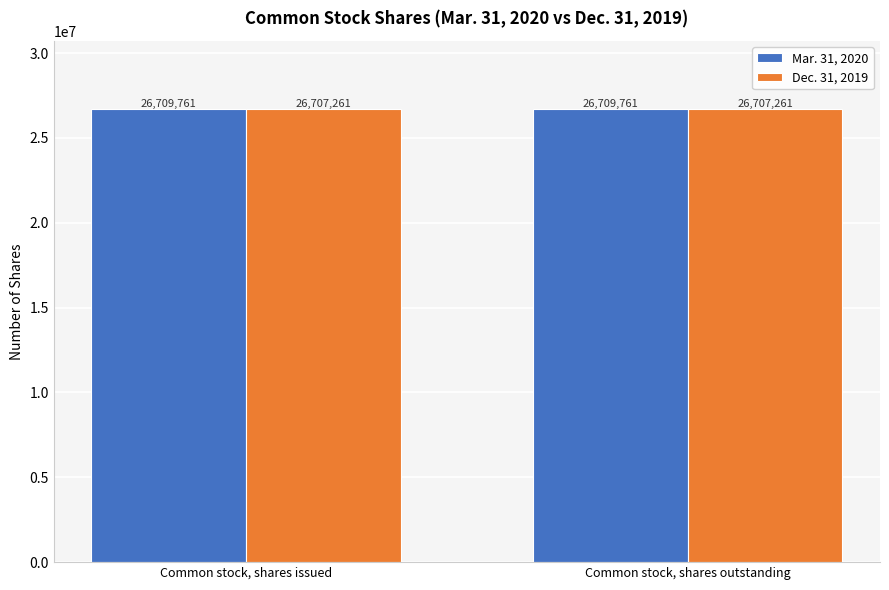

Reading right to left, extract all data points from this chart.

Mar. 31, 2020: 26709761	26709761
Dec. 31, 2019: 26707261	26707261